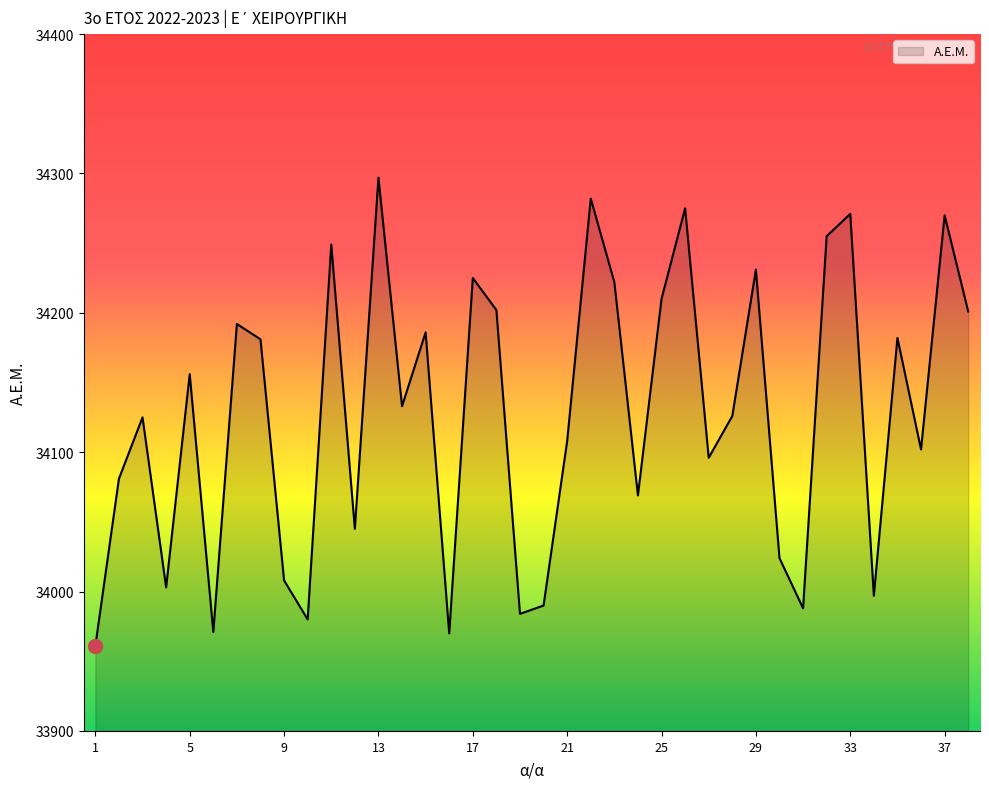

What is the minimum value shown in the chart?

33961